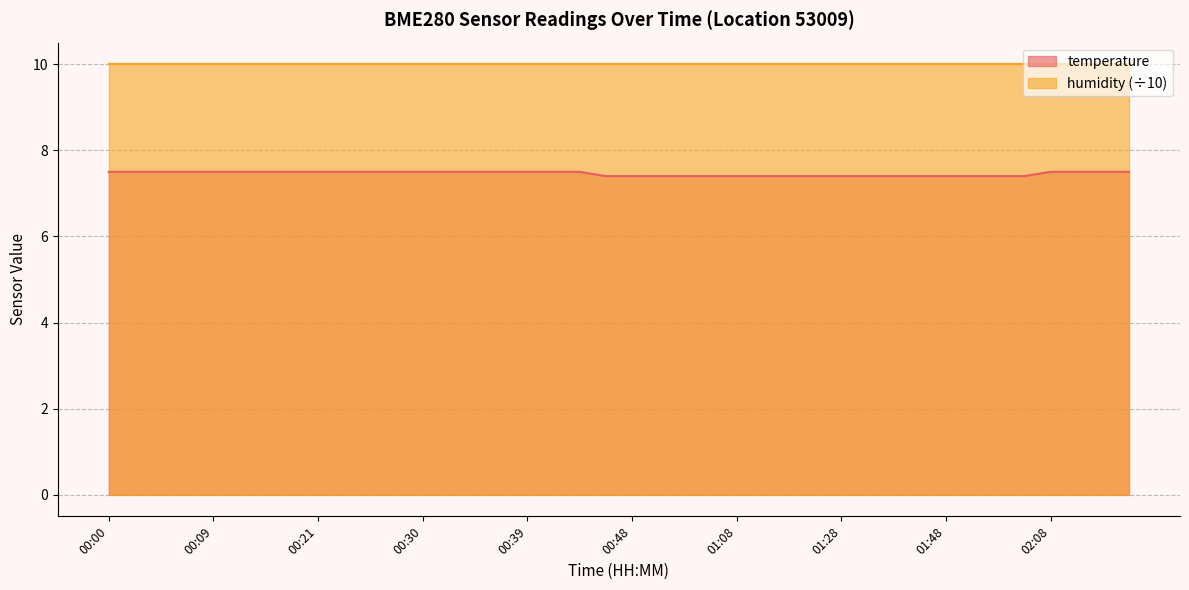

Rank the categories by value from highest to lowest.

00:00, 00:01, 00:03, 00:07, 00:09, 00:10, 00:15, 00:17, 00:21, 00:25, 00:27, 00:29, 00:30, 00:34, 00:35, 00:36, 00:39, 00:41, 00:45, 02:08, 02:13, 02:18, 02:23, 00:46, 00:48, 00:53, 00:58, 01:03, 01:08, 01:13, 01:18, 01:23, 01:28, 01:33, 01:38, 01:43, 01:48, 01:53, 01:58, 02:03